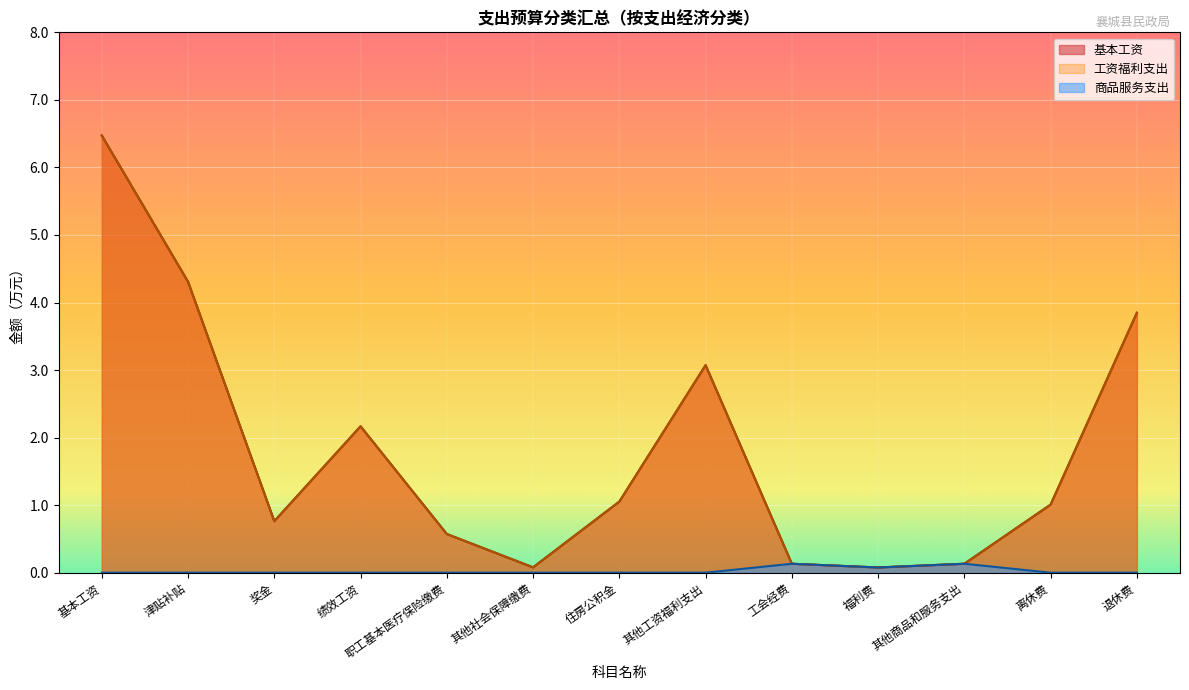

Reading left to right, list all the values displayed in this chart.

基本工资: 6.5	4.3	0.8	2.2	0.6	0.1	1.1	3.1	0.1	0.1	0.1	1.0	3.8
工资福利支出: 6.5	4.3	0.8	2.2	0.6	0.1	1.1	3.1	0.1	0.1	0.1	1.0	3.8
商品服务支出: 0.0	0.0	0.0	0.0	0.0	0.0	0.0	0.0	0.1	0.1	0.1	0.0	0.0